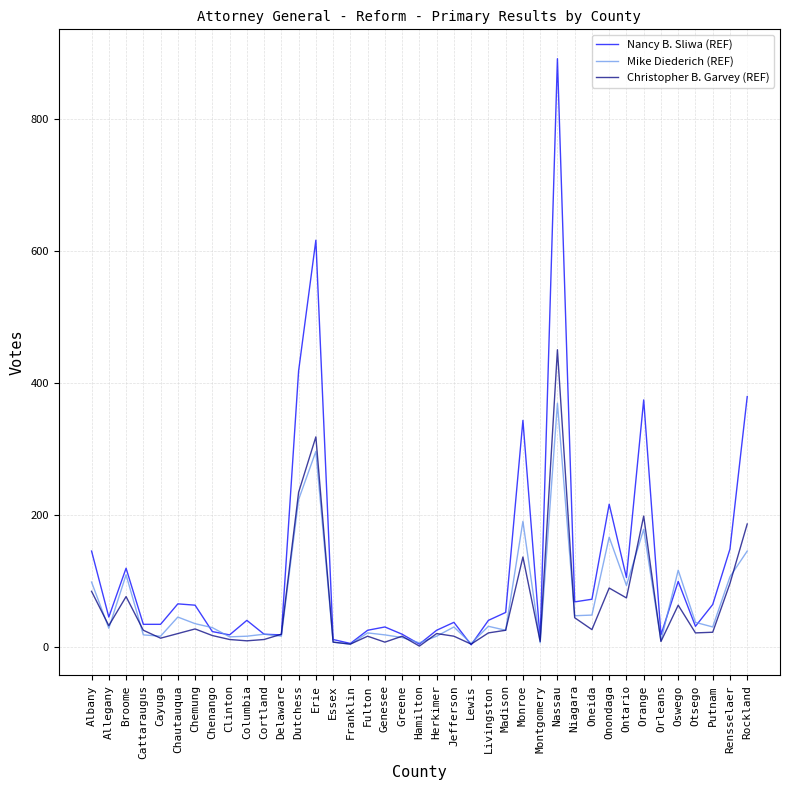

What is the sum of all Mike Diederich (REF) values?

2680